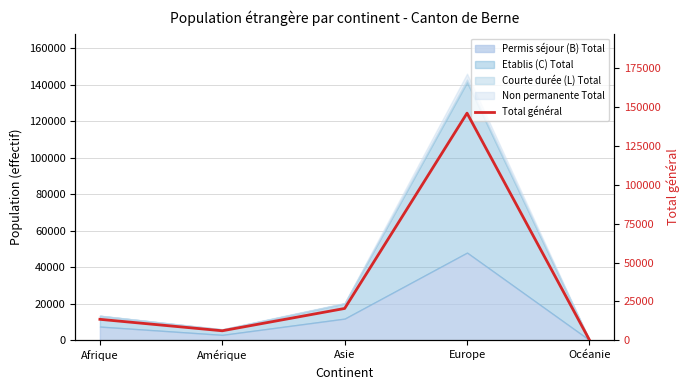

What is the average value?

37296